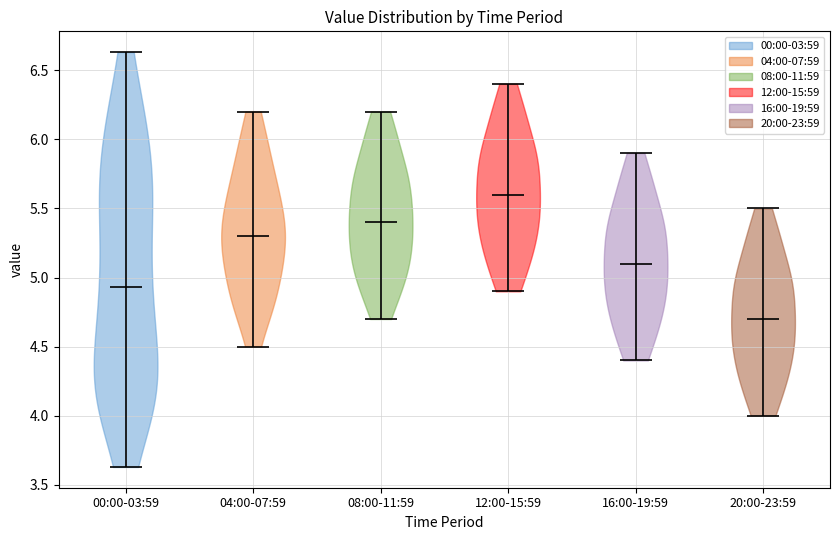

Which violin has the lowest median line?

20:00-23:59